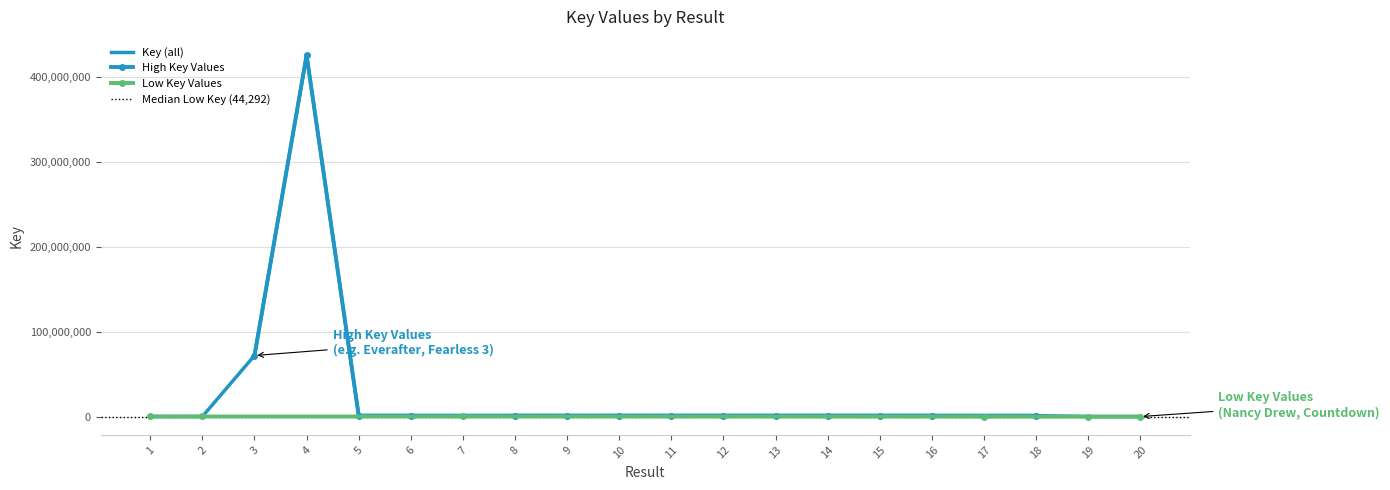

How many values are below 1145655?

10